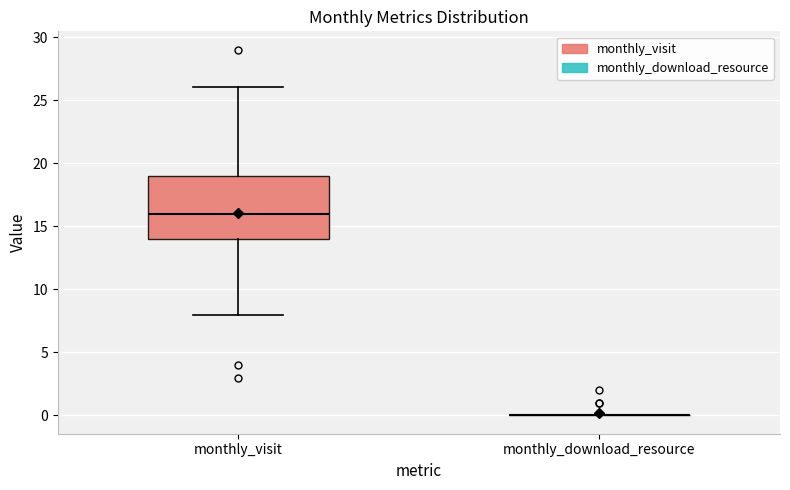

Reading left to right, read every box against the y-axis: the position of its median line, the range the box covers, and the ends of its whiskers. The values are not printed on the chart, so give them approximately, as read against the axis.

monthly_visit: median 16, box 14 to 19, whiskers 8 to 26
monthly_download_resource: box collapsed to a line at 0, whiskers 0 to 0